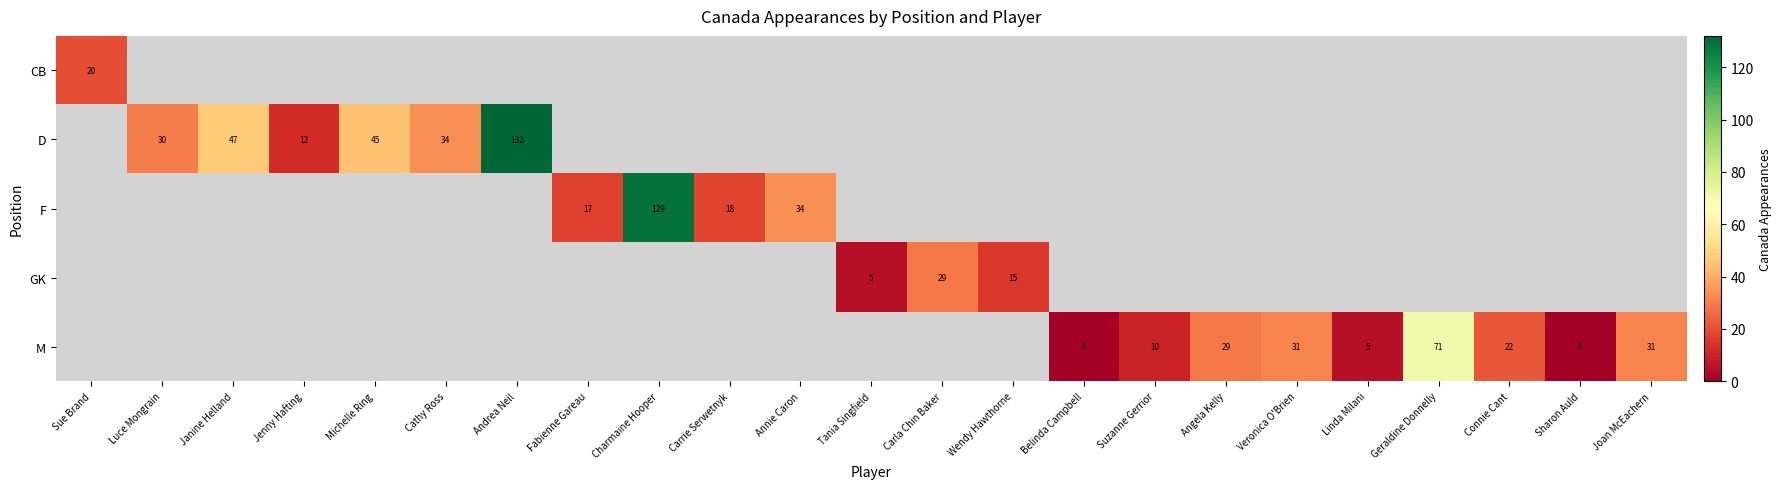

The M series shows 14 at Joan McEachern. True or false?

False